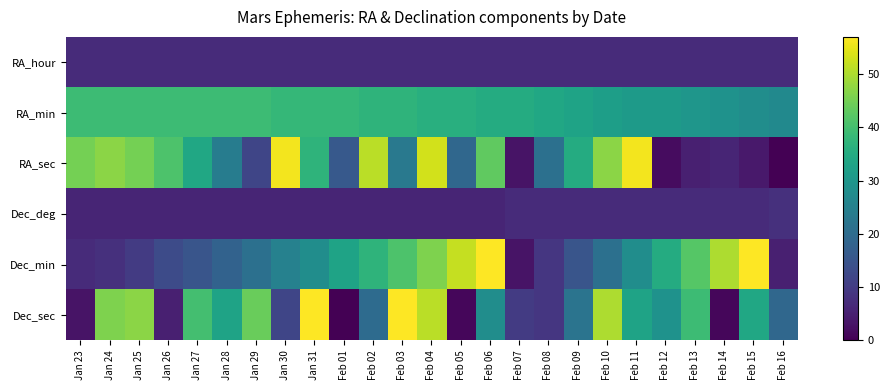

At Feb 11, list the series in order from smallest to largest.

RA_hour, Dec_deg, Dec_min, RA_min, Dec_sec, RA_sec